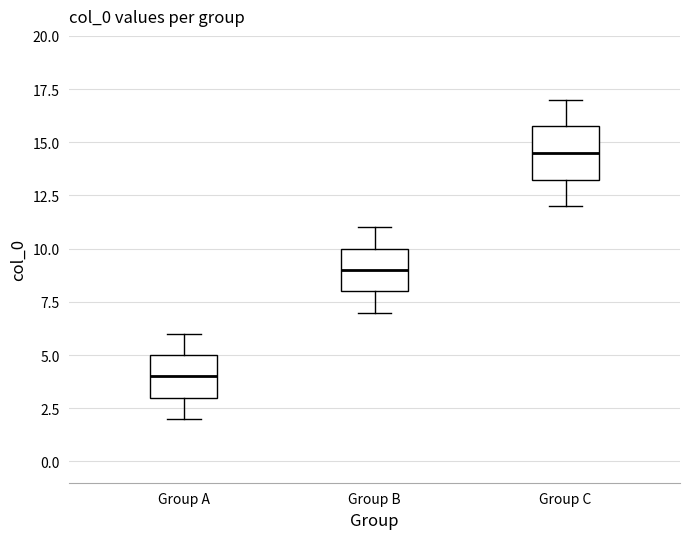

Where is the upper edge of the box for Group B on the y-axis? The values are not printed on the chart, so give them approximately, as read against the axis.

10.0